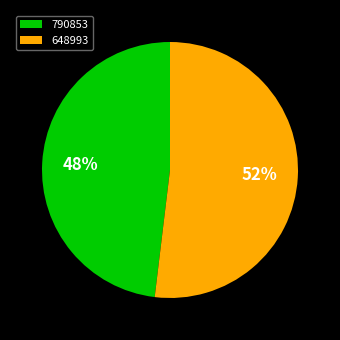

How many slices are in this pie chart?

2